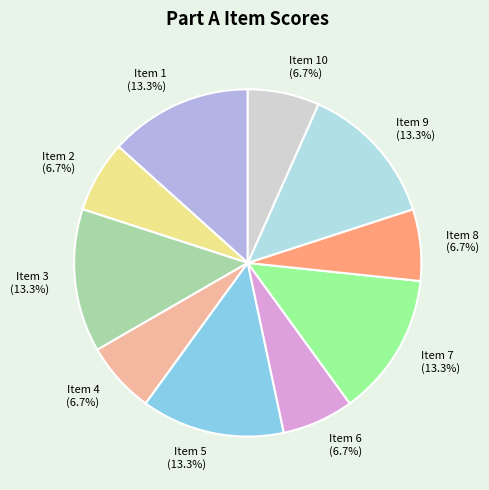

Combined, what portion of the pie is Item 8 and Item 5?

20.0%